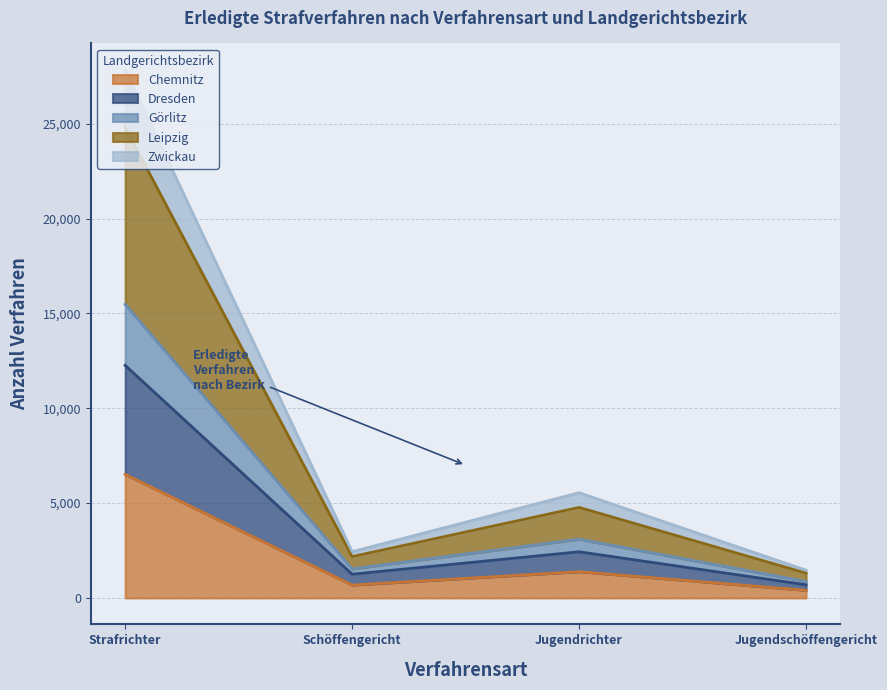

The value of Chemnitz at Strafrichter is 9181. True or false?

False